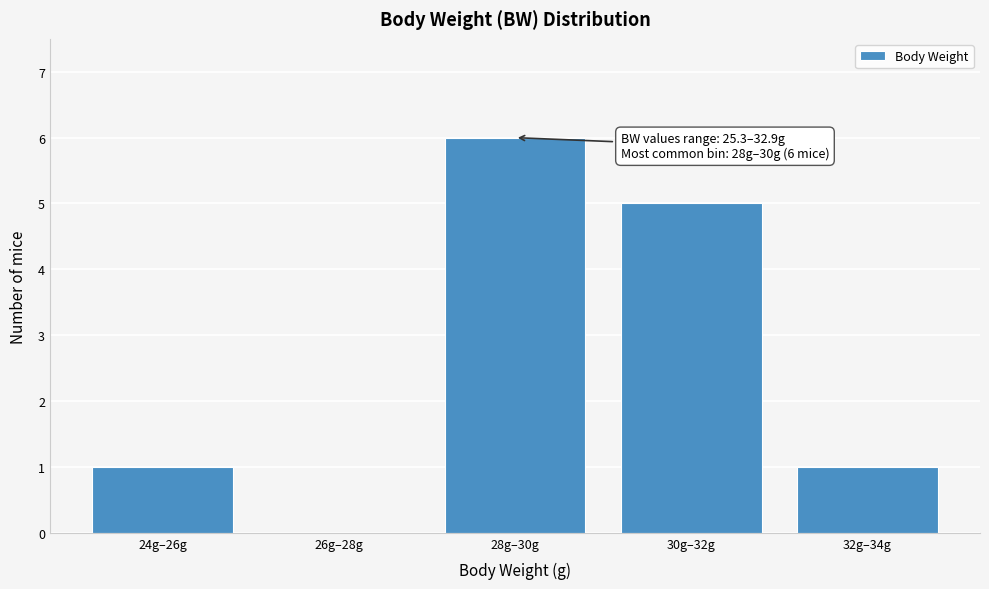

Reading left to right, list all the values displayed in this chart.

24g–26g=1	26g–28g=0	28g–30g=6	30g–32g=5	32g–34g=1